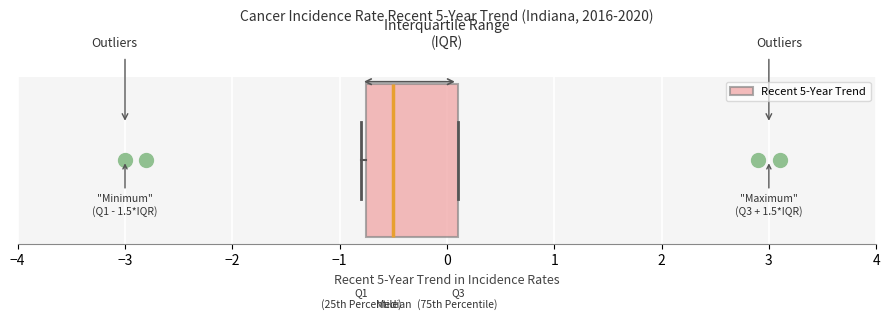

Transcribe this box plot: give where the median line is, the range the box spans, and where the two whiskers end, as read against the x-axis. The values are not printed on the chart, so give them approximately, as read against the axis.

median -0.5, box -0.7 to 0.1, whiskers -0.8 to 0.1